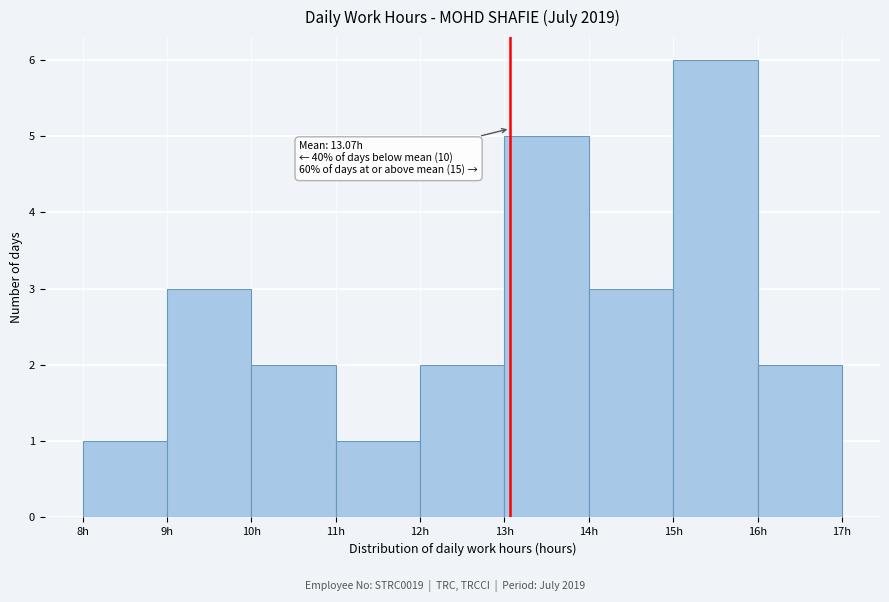

Over which range of the x-axis is the bar tallest?

15 to 16